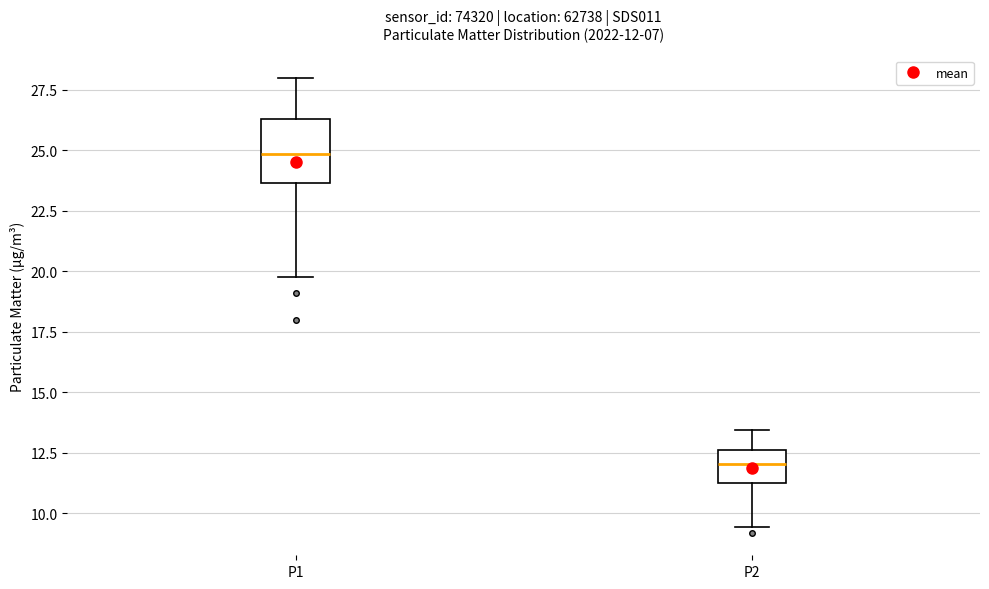

Which box's median line is the lowest?

P2